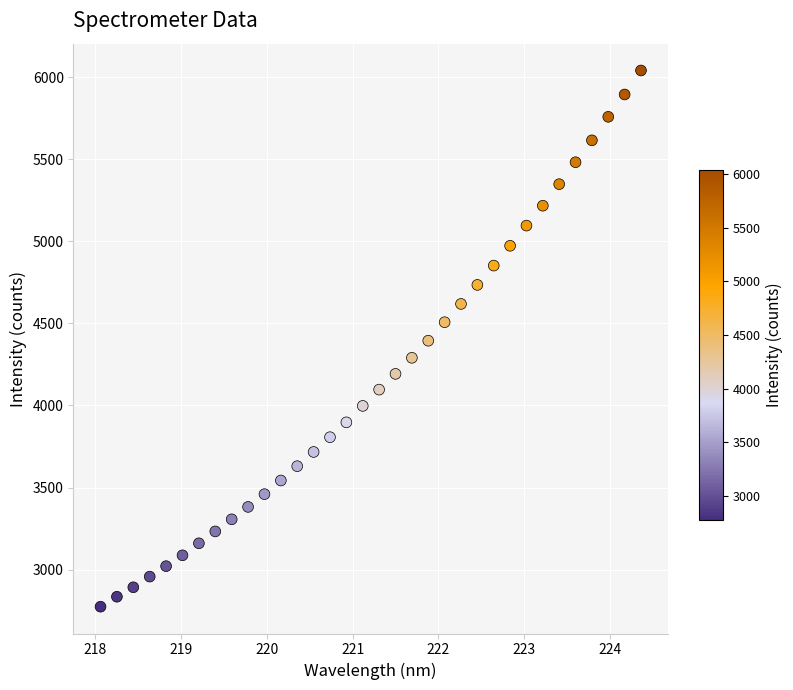

What is the range of Y values (max minus min)?

3266.3